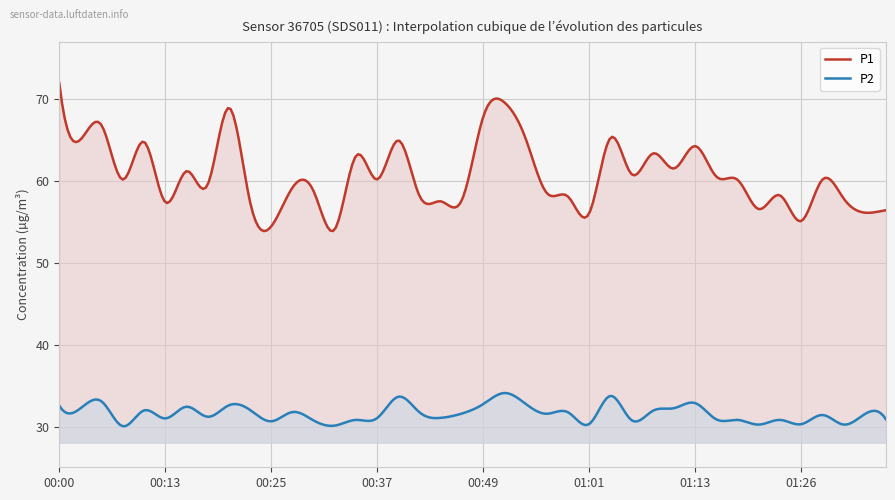

How many categories are shown in the chart?

300